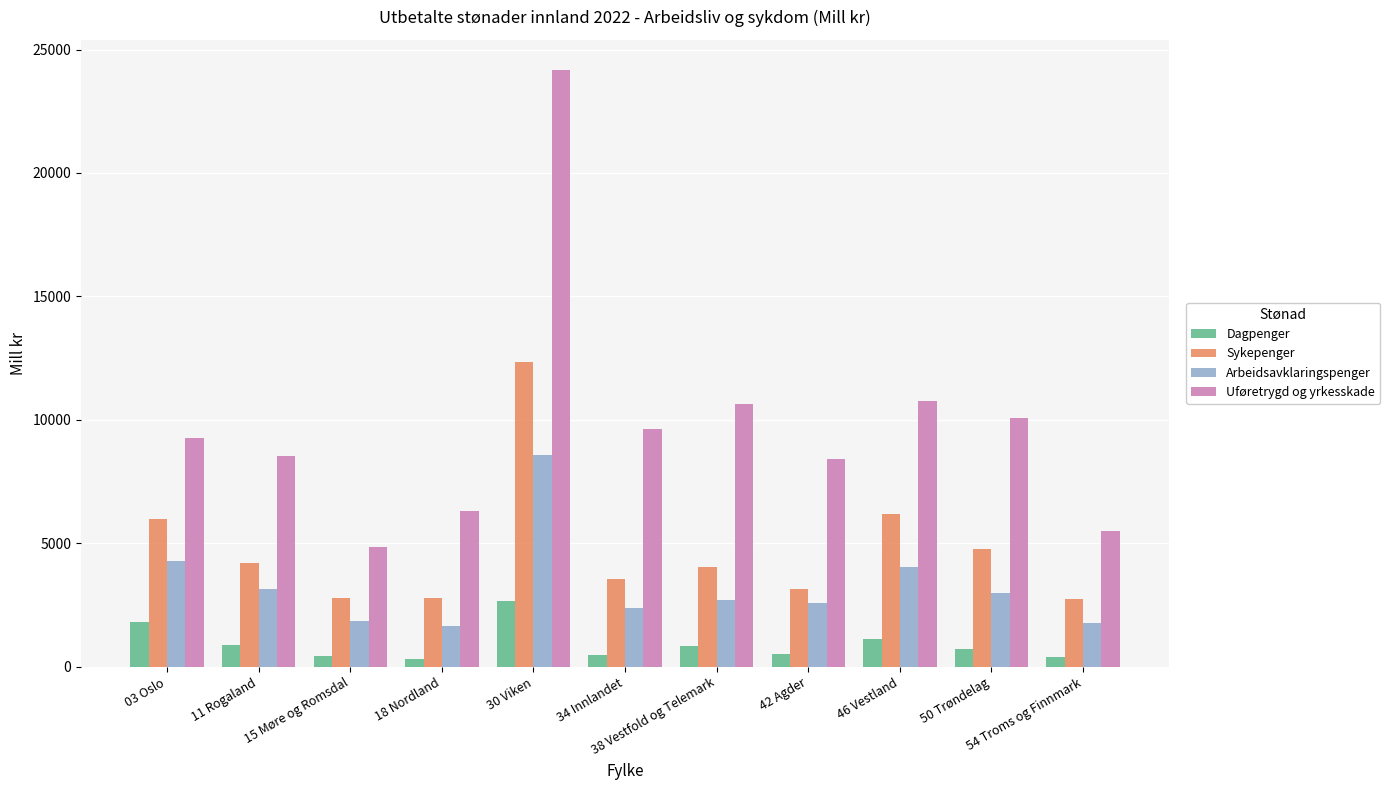

What is the label of the 1st bar from the left?

03 Oslo